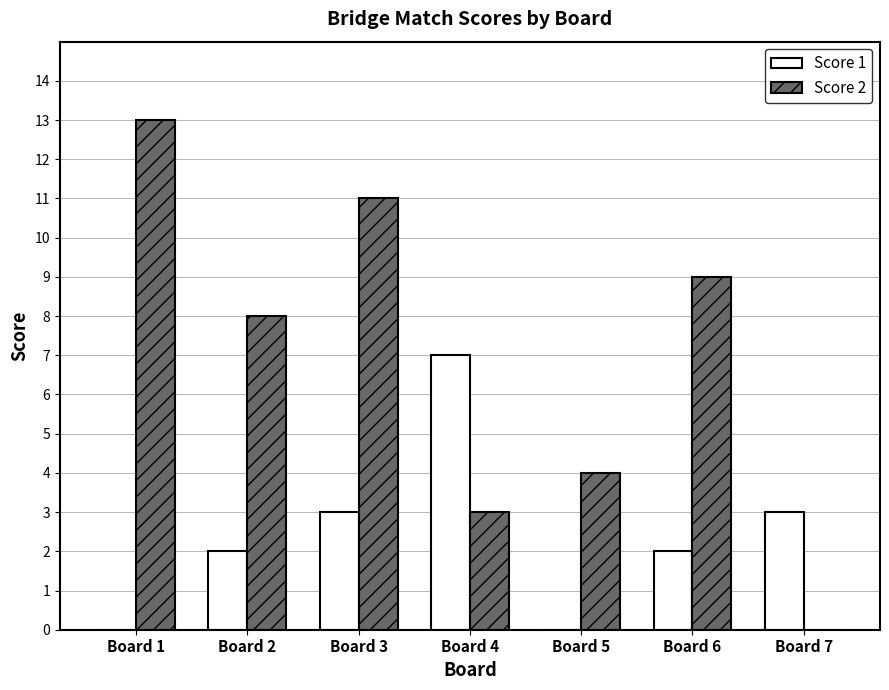

At which category does the chart reach its peak across all series?

Board 1